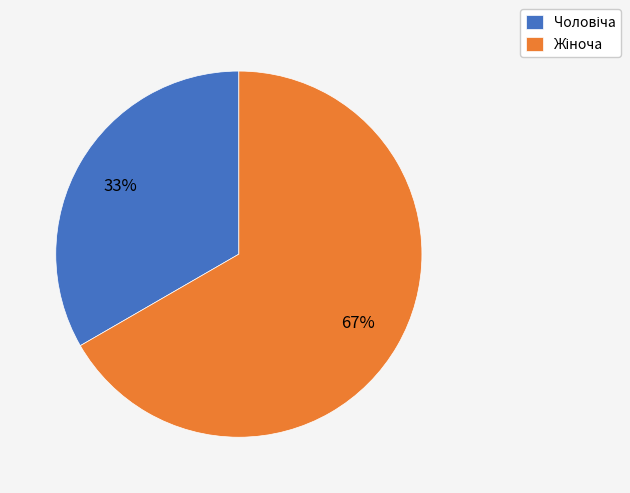

Is there any slice that represents more than half of the pie?

Yes